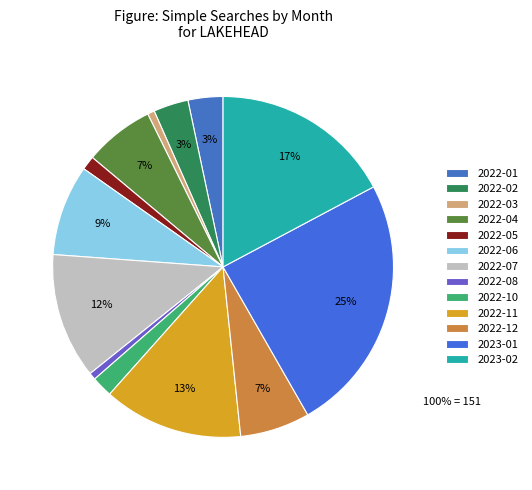

Count the number of slices in the pie.

13